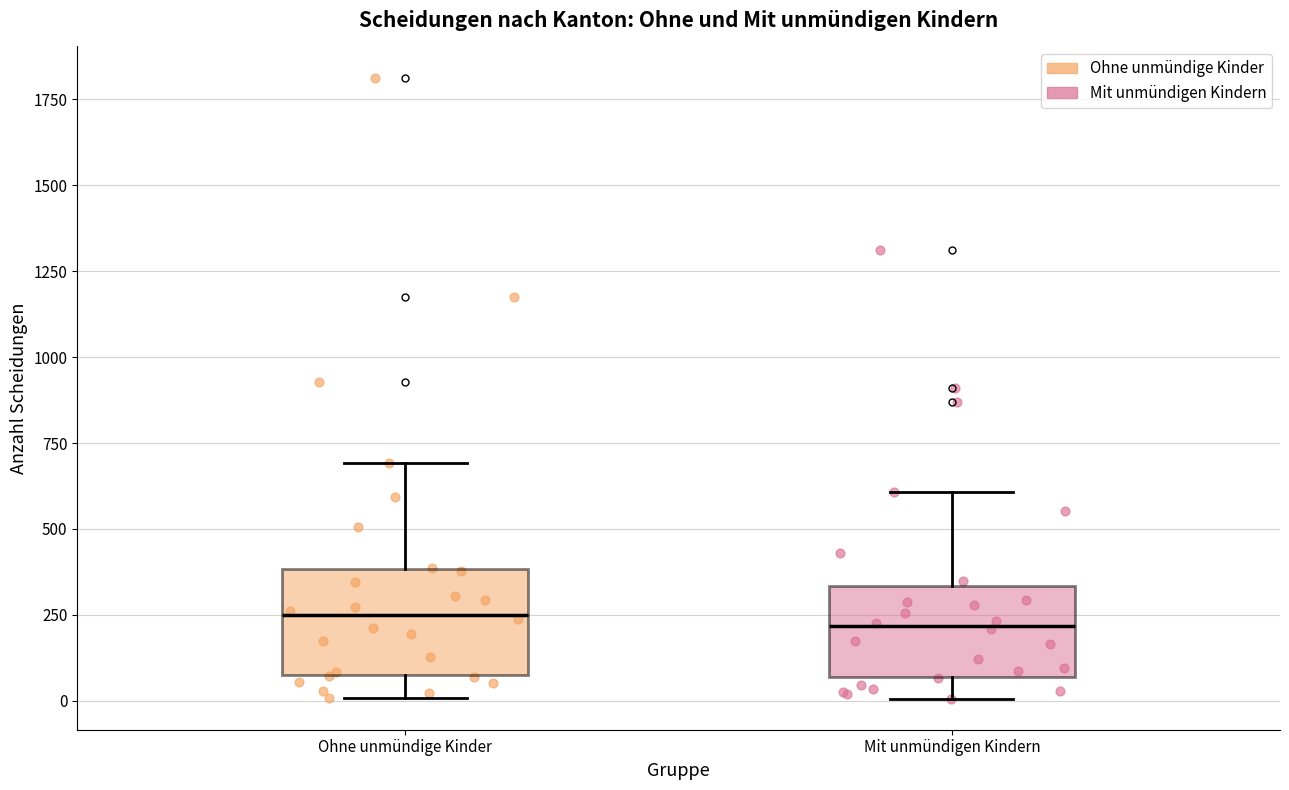

Reading left to right, transcribe this box plot: for each box, give where its median line is, the range the box spans, and where its two whiskers end, as read against the y-axis. The values are not printed on the chart, so give them approximately, as read against the axis.

Ohne unmündige Kinder: median 250, box 100 to 400, whiskers 0 to 700
Mit unmündigen Kindern: median 200, box 50 to 350, whiskers 0 to 600